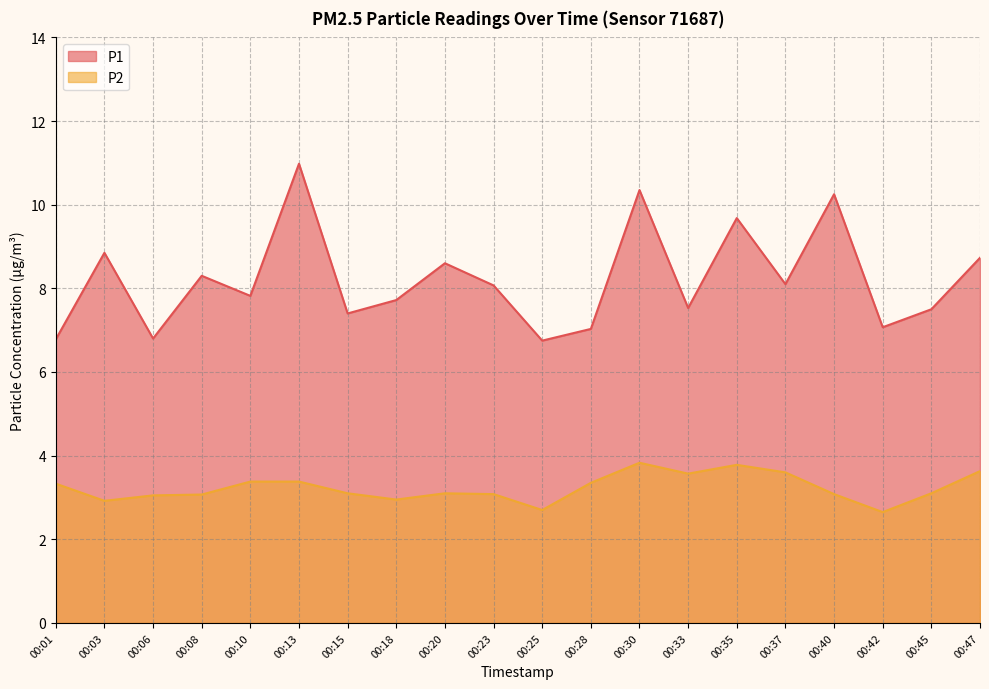

At how many categories does at least one series exceed 9?

4